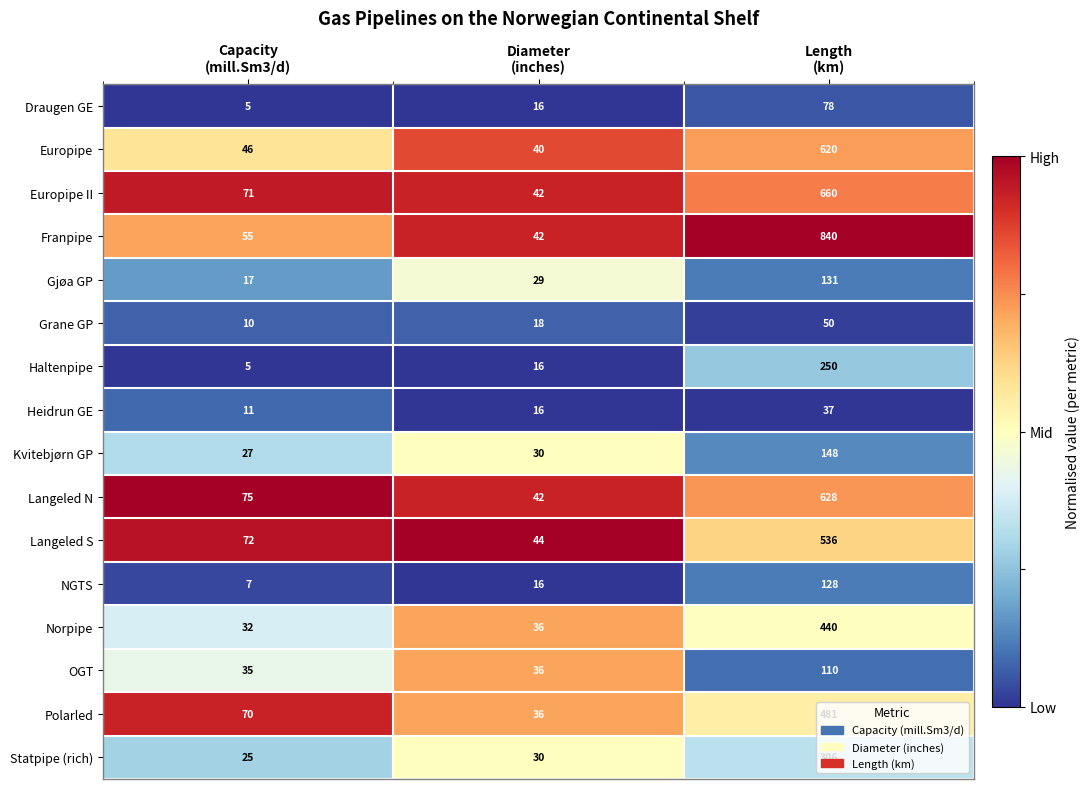

List the series in order of their peak value, lowest first.

Heidrun GE, Grane GP, Draugen GE, OGT, NGTS, Gjøa GP, Kvitebjørn GP, Haltenpipe, Statpipe (rich), Norpipe, Polarled, Langeled S, Europipe, Langeled N, Europipe II, Franpipe